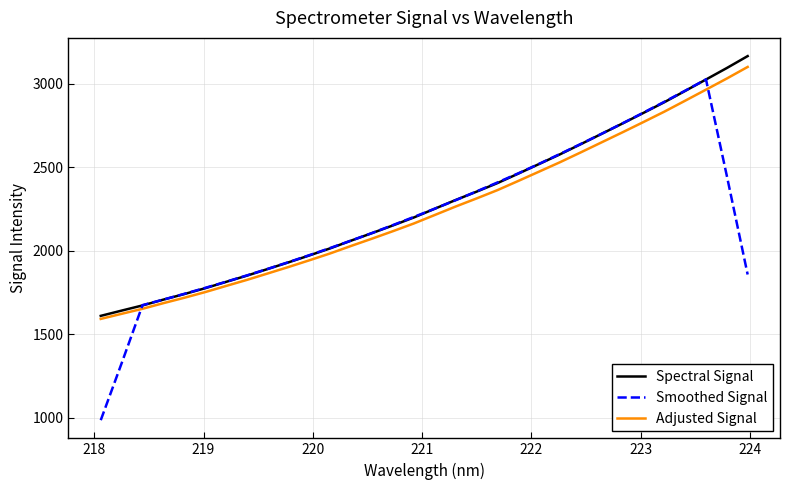

What is the maximum value for Adjusted Signal?

3102.0